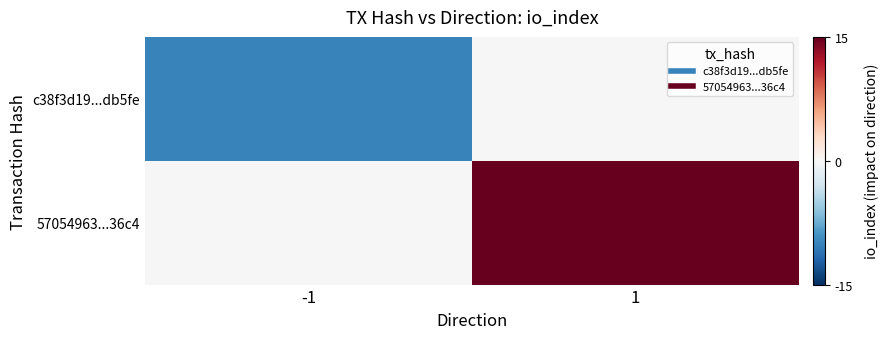

Between -1 and 1, which series saw the biggest shift?

57054963...36c4